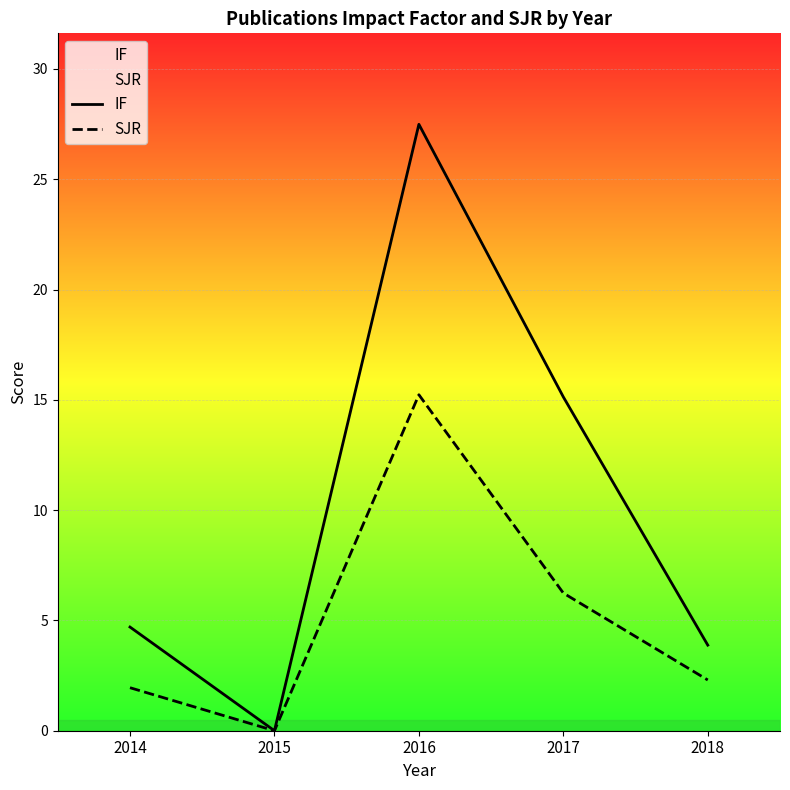

Between 2016 and 2018, which series saw the biggest shift?

IF